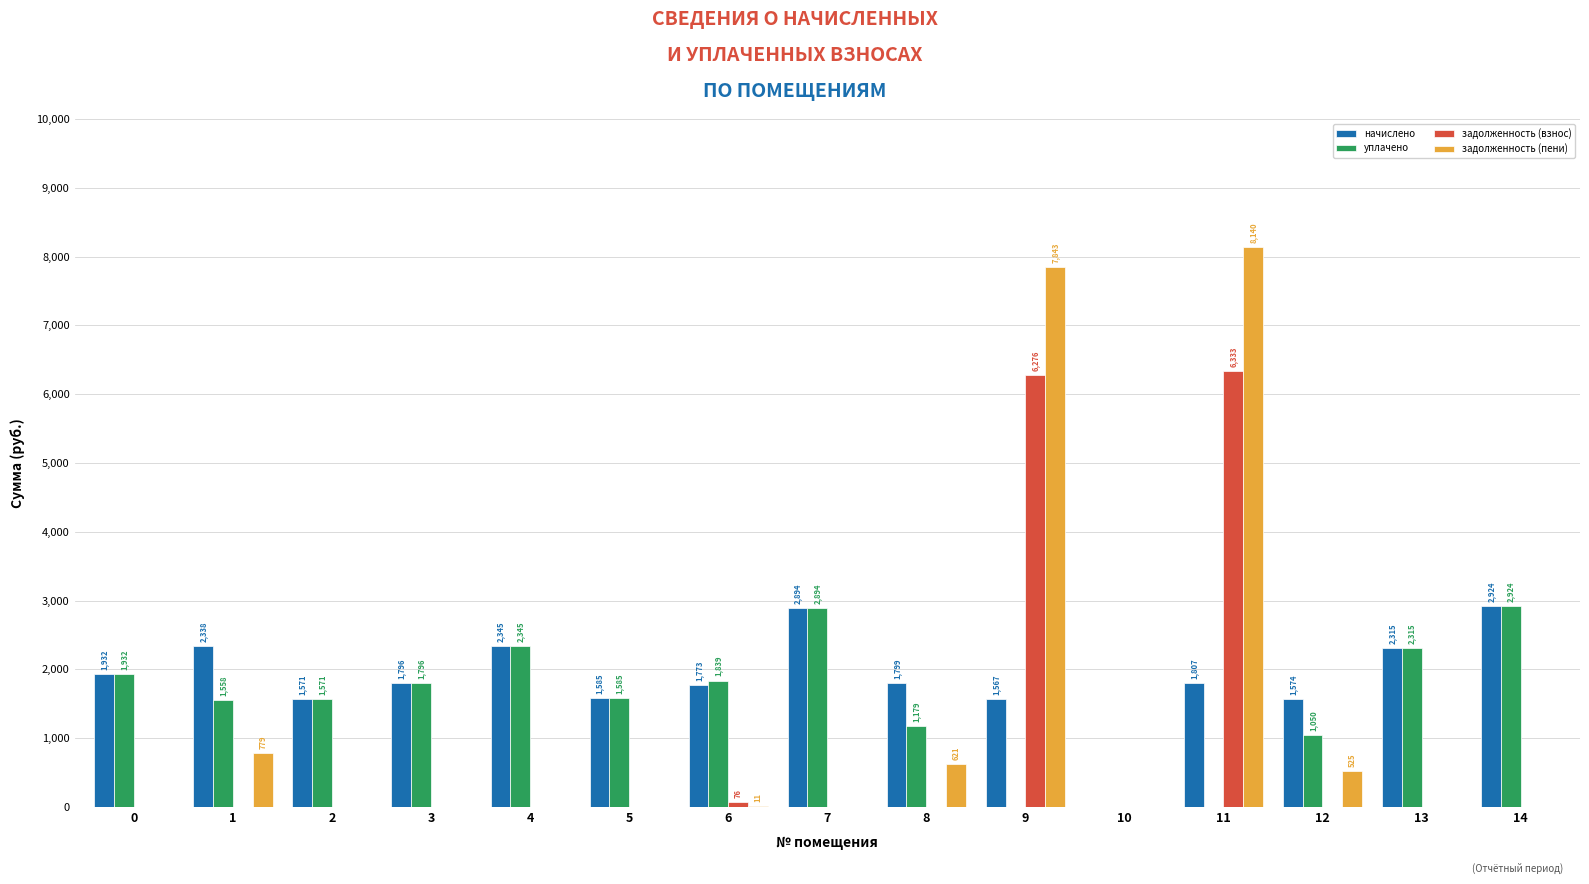

Count the number of categories in the chart.

15